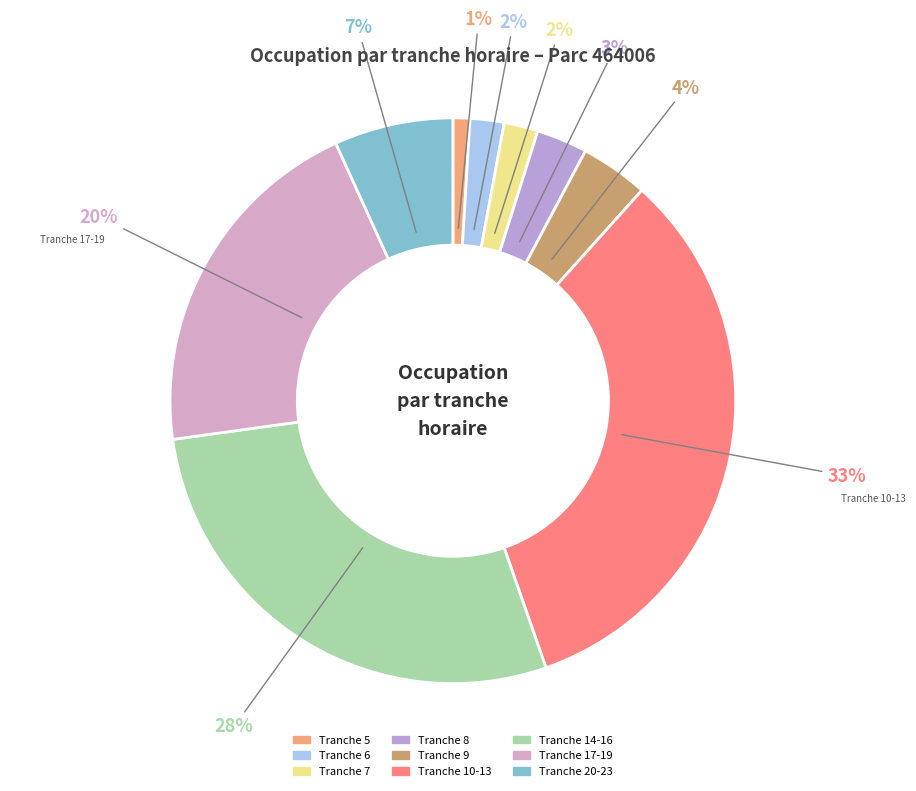

To the nearest percent, what is the average slice percentage?

11%